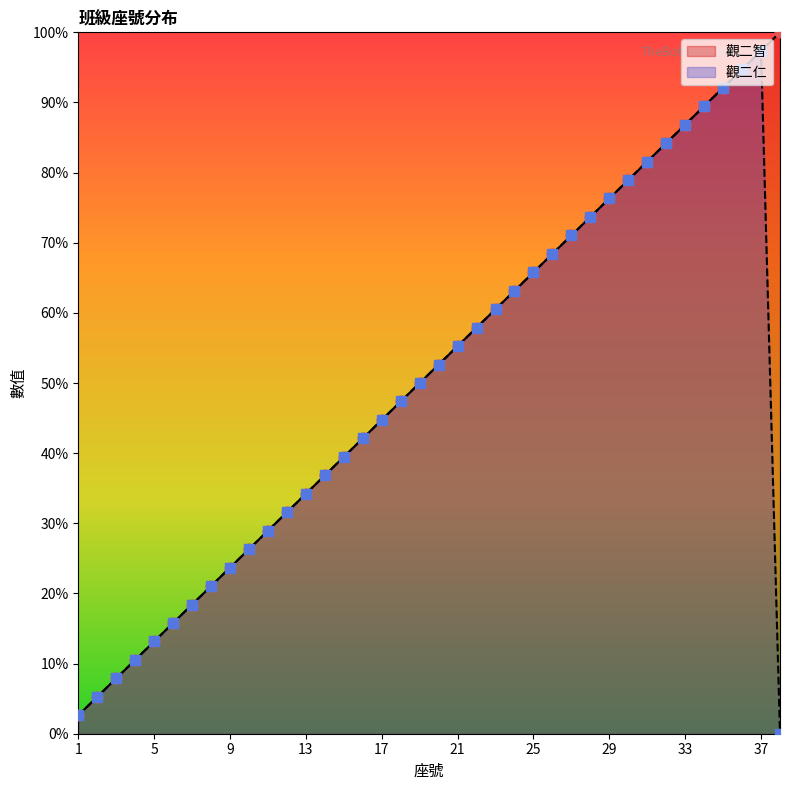

Which series has the largest Y range (max minus min)?

觀二智